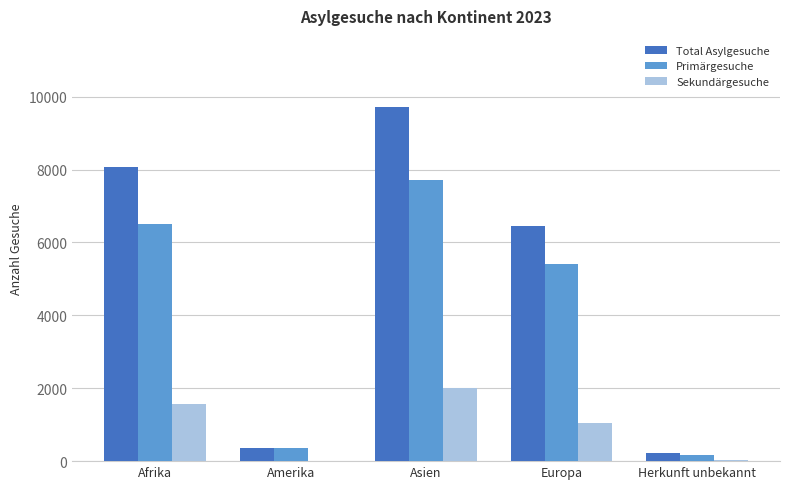

Where is Total Asylgesuche nearest to the value 4969?

Europa